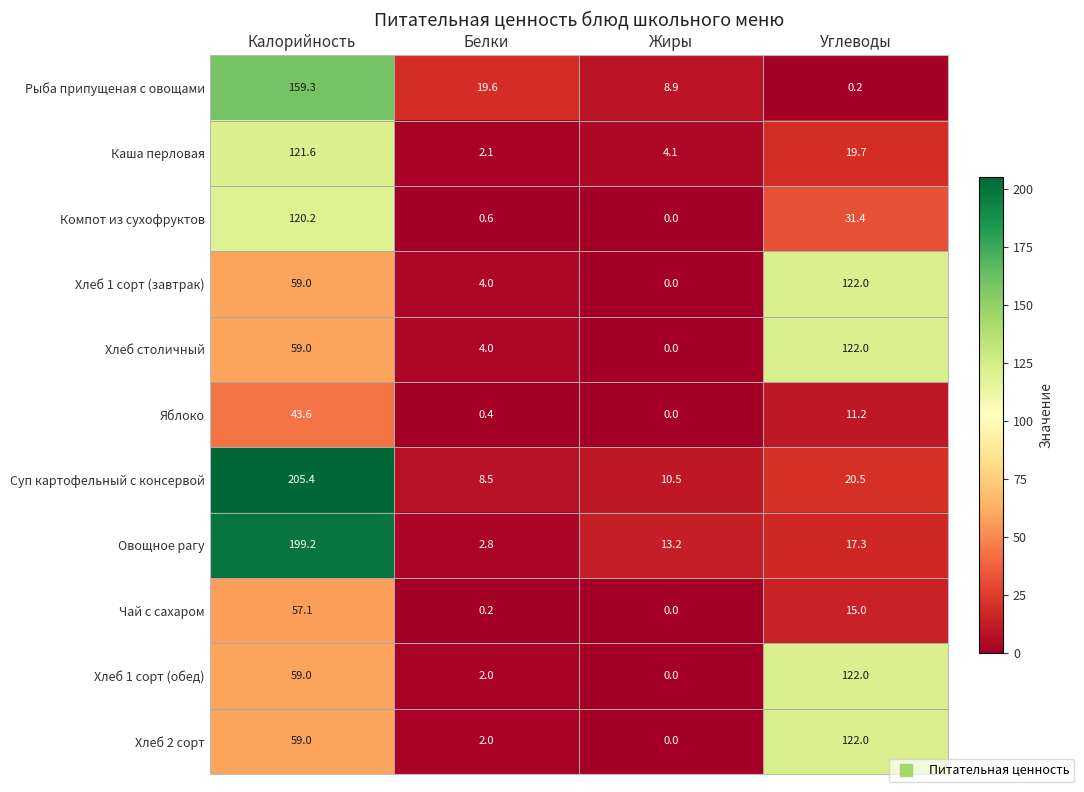

What is the spread (max minus min) of values at Калорийность?

161.8